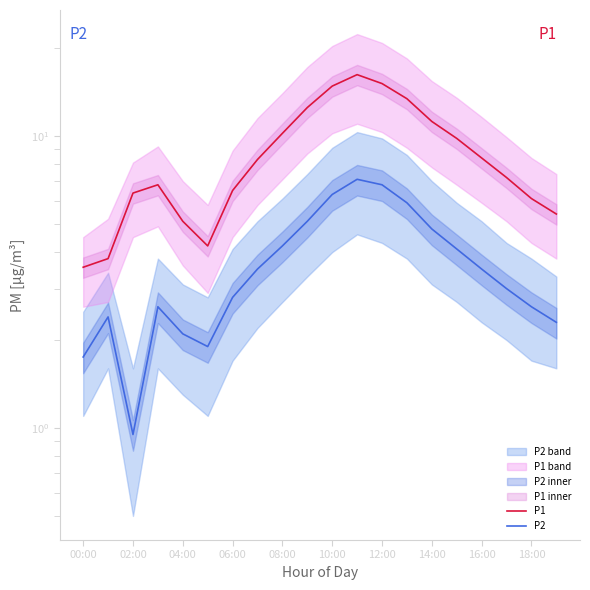

How many values in the P2 series are below 3?

9